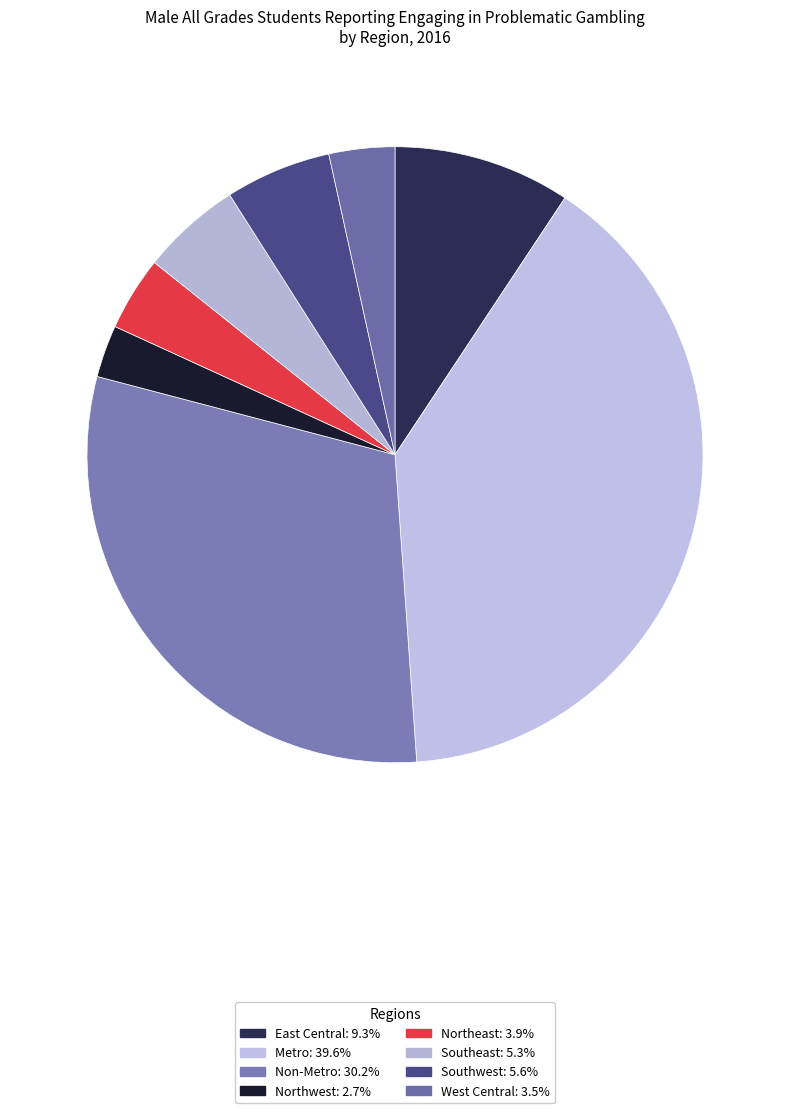

Count the number of slices in the pie.

8